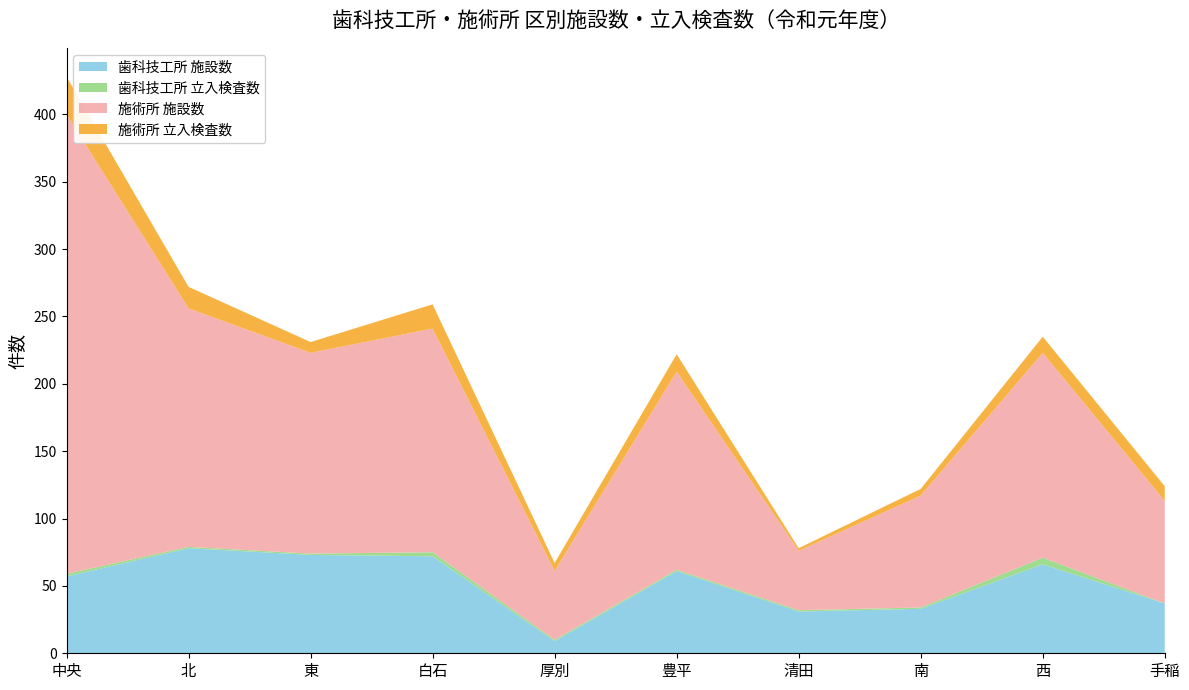

Reading left to right, what are all the values shown in this chart?

歯科技工所 施設数: 中央=57	北=78	東=73	白石=72	厚別=9	豊平=61	清田=31	南=33	西=66	手稲=37
歯科技工所 立入検査数: 中央=2	北=1	東=1	白石=3	厚別=1	豊平=1	清田=1	南=1	西=5	手稲=0
施術所 施設数: 中央=341	北=177	東=149	白石=166	厚別=51	豊平=147	清田=44	南=83	西=152	手稲=76
施術所 立入検査数: 中央=28	北=16	東=8	白石=18	厚別=6	豊平=13	清田=2	南=5	西=12	手稲=11